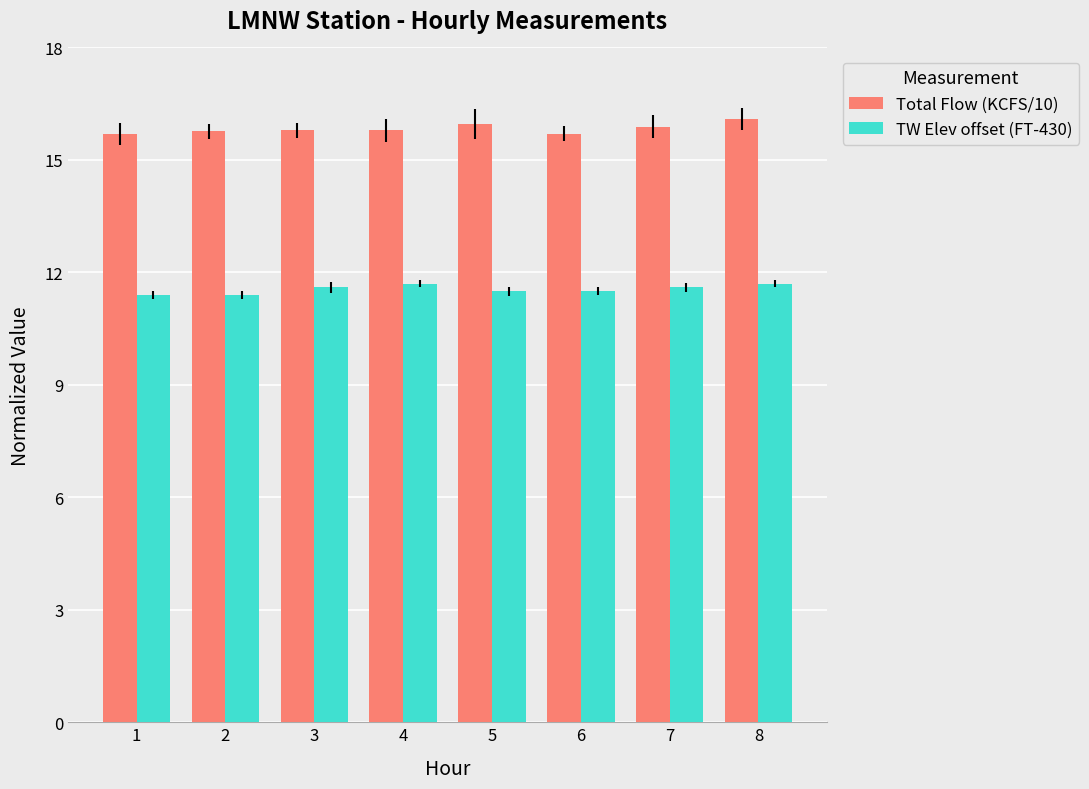

List the series in order of their overall mean, highest first.

Total Flow (KCFS/10), TW Elev offset (FT-430)